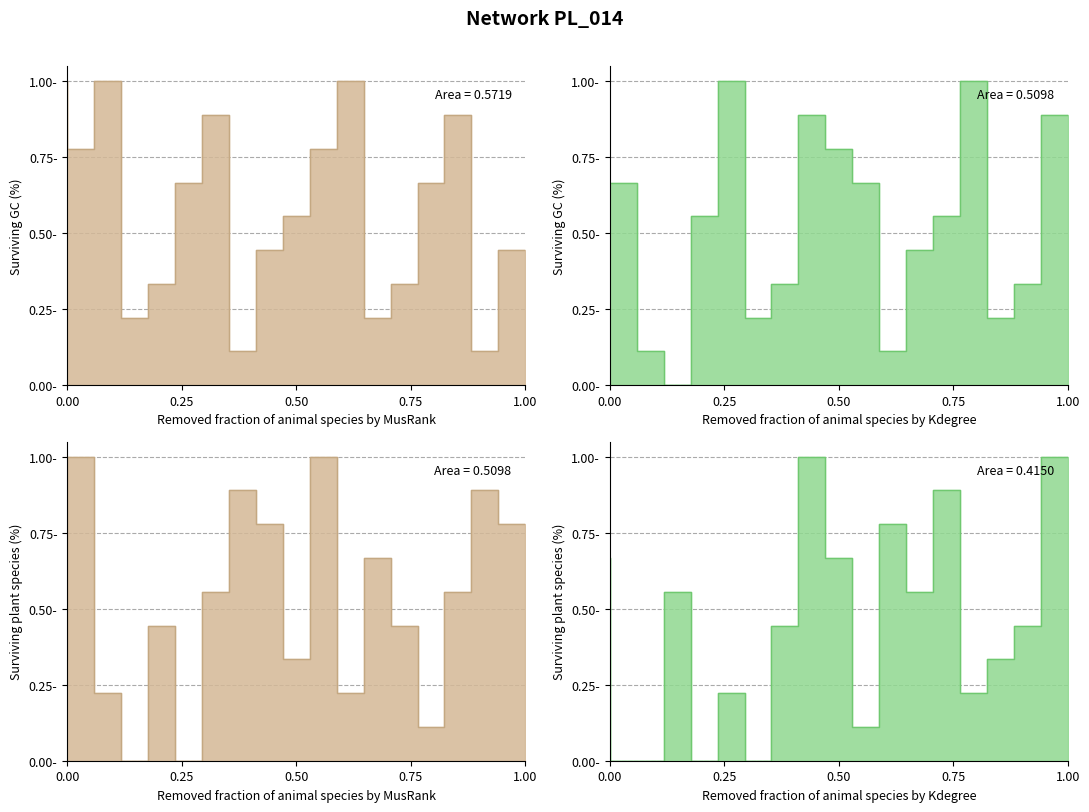

The value of col_4 at 6 is 0.7. True or false?

False